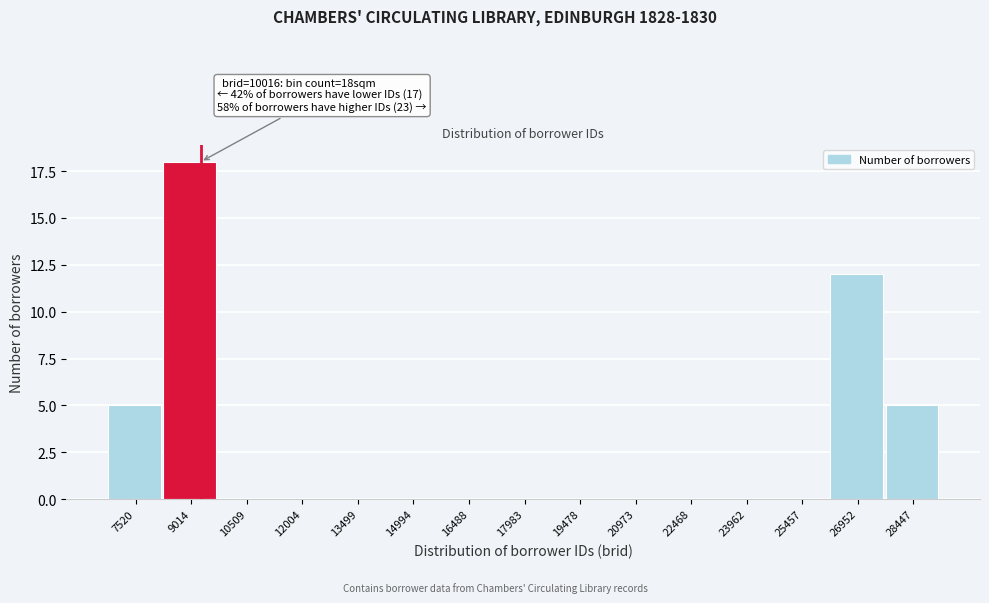

Reading right to left, list all the values displayed in this chart.

28447=5	26952=12	25457=0	23962=0	22468=0	20973=0	19478=0	17983=0	16488=0	14994=0	13499=0	12004=0	10509=0	9014=18	7520=5